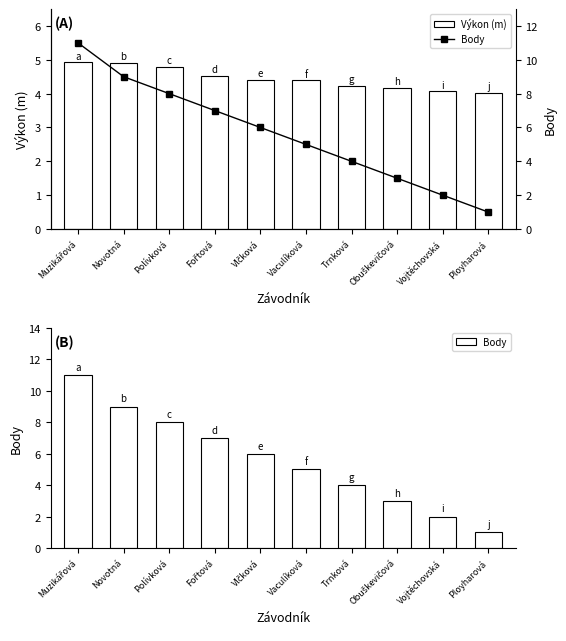

Where is Výkon (m) nearest to the value 4?

Ployharová